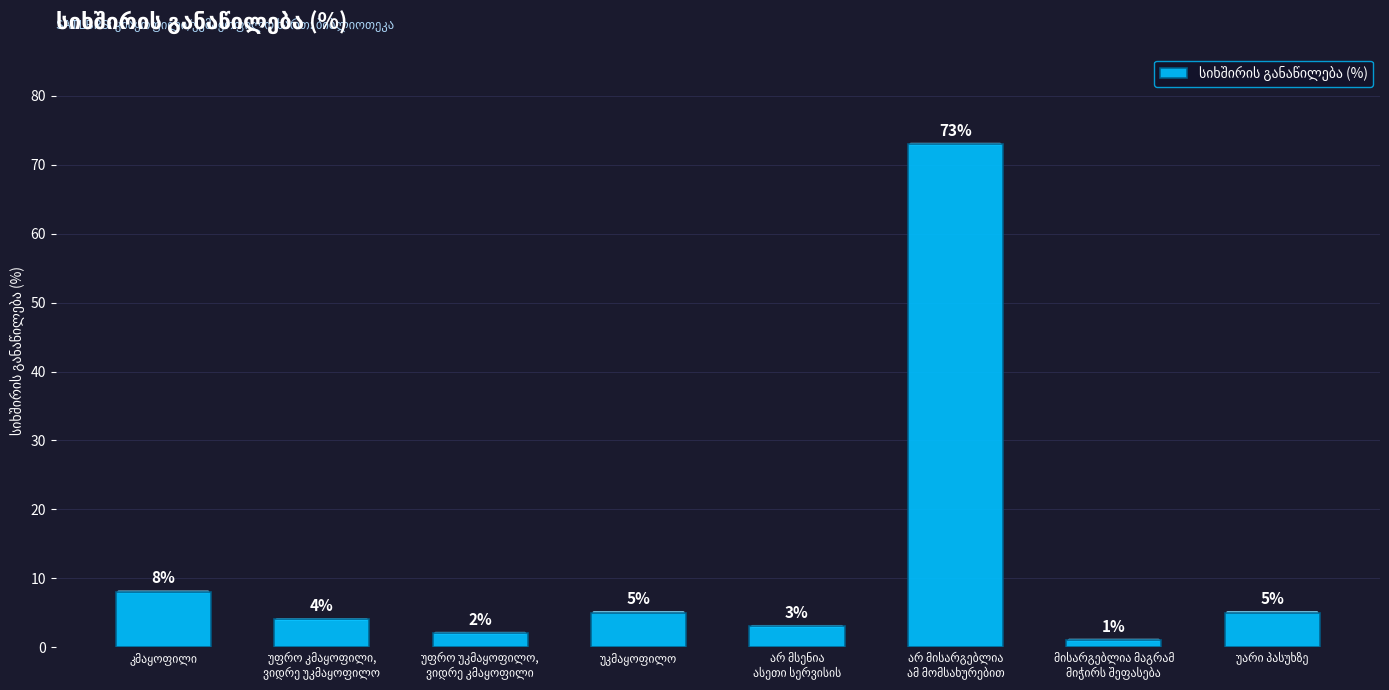

What is the difference between the maximum and minimum values?

72